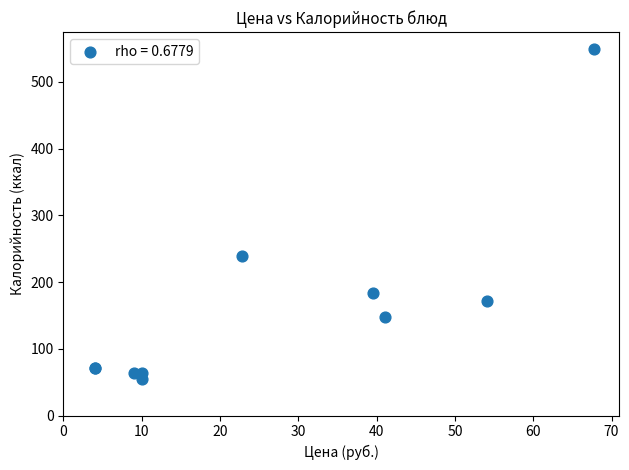

What Y value in the scatter plot is closest to 302?

239.0